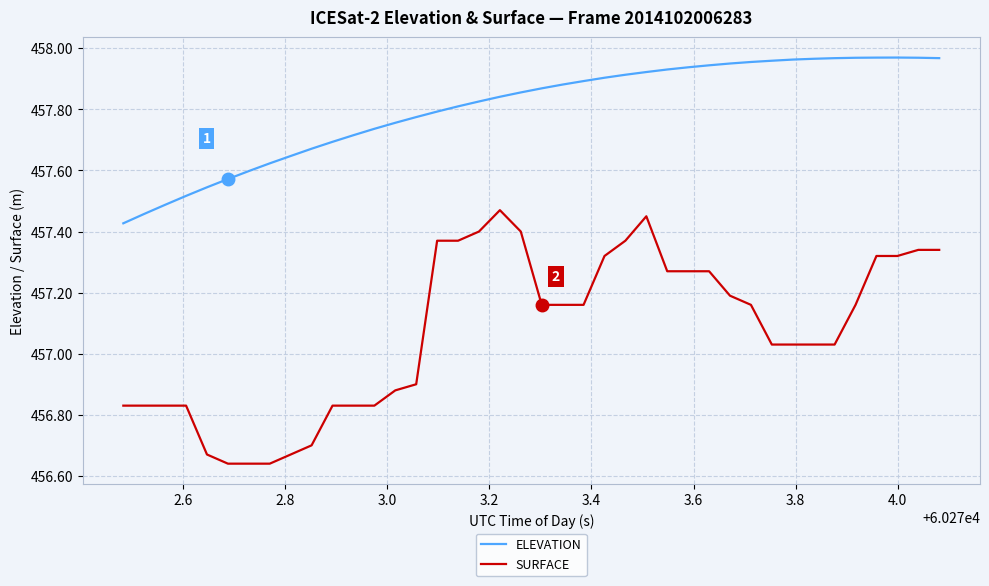

What is the difference between the maximum and minimum values in the SURFACE series?

0.8